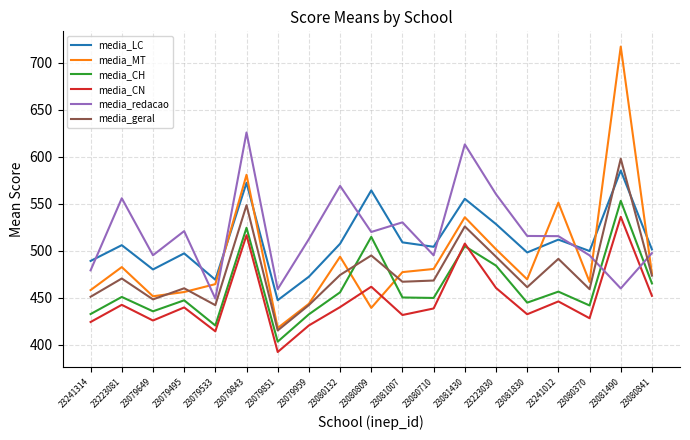

True or false: media_geral and media_CN cross at least once.

False